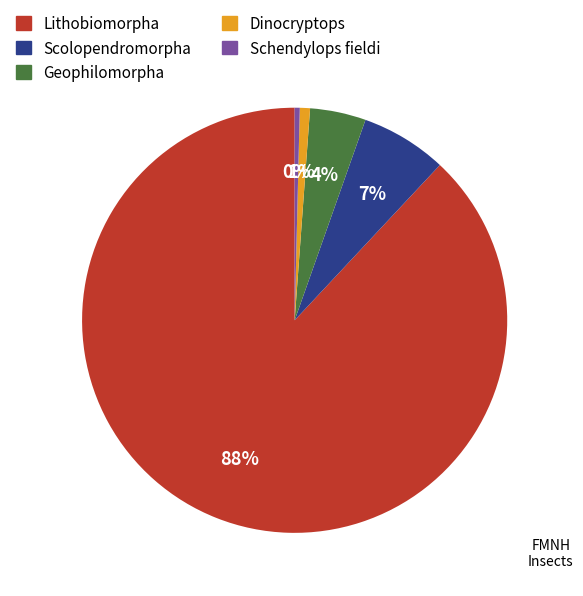

To the nearest percent, what is the average slice percentage?

20%